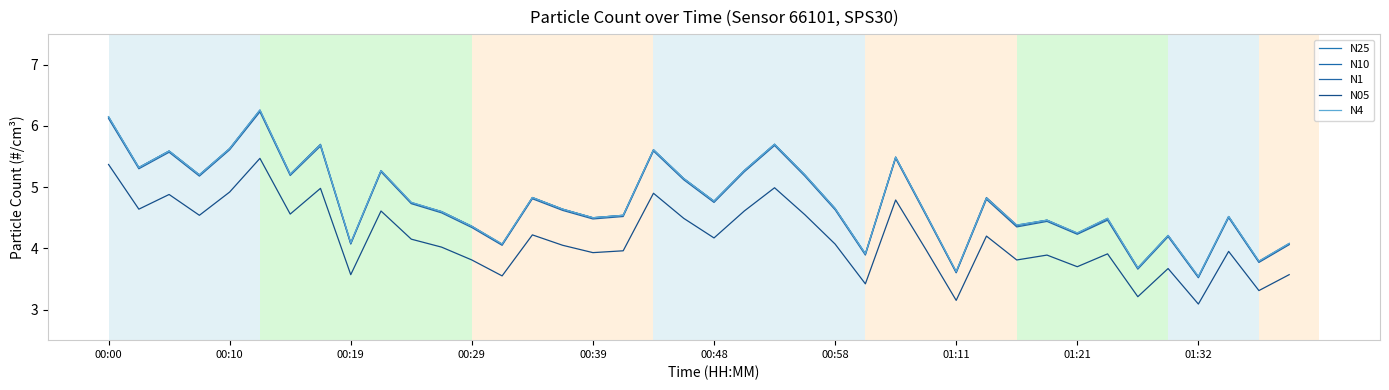

At which label does N10 first exceed 4?

00:00